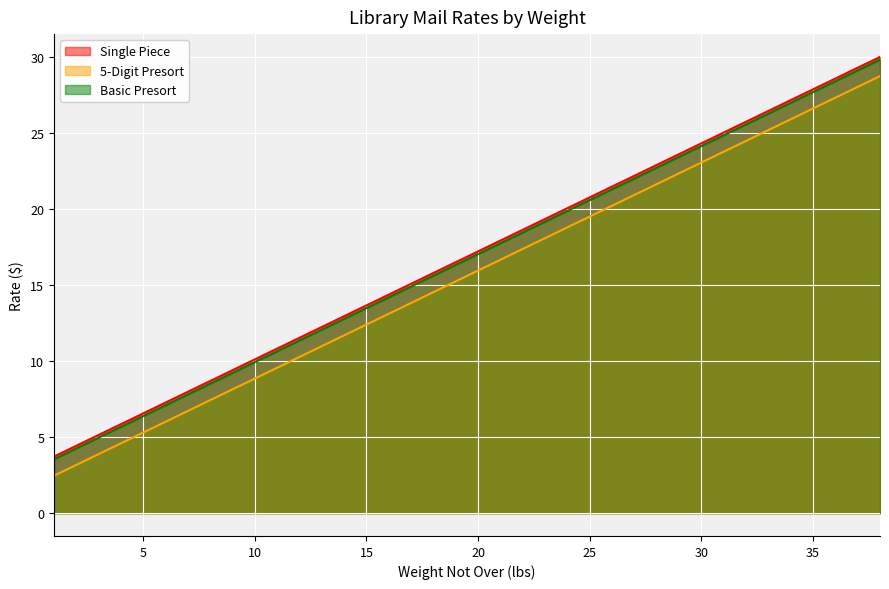

Reading left to right, what are all the values shown in this chart?

Single Piece: 3.7	4.4	5.1	5.8	6.6	7.3	8.0	8.7	9.4	10.1	10.8	11.5	12.2	12.9	13.7	14.4	15.1	15.8	16.5	17.2	17.9	18.6	19.3	20.1	20.8	21.5	22.2	22.9	23.6	24.3	25.0	25.7	26.4	27.1	27.9	28.6	29.3	30.0
5-Digit Presort: 2.5	3.2	3.9	4.6	5.3	6.0	6.7	7.4	8.1	8.8	9.6	10.3	11.0	11.7	12.4	13.1	13.8	14.5	15.2	15.9	16.7	17.4	18.1	18.8	19.5	20.2	20.9	21.6	22.3	23.1	23.8	24.5	25.2	25.9	26.6	27.3	28.0	28.7
Basic Presort: 3.5	4.2	5.0	5.7	6.4	7.1	7.8	8.5	9.2	9.9	10.6	11.3	12.1	12.8	13.5	14.2	14.9	15.6	16.3	17.0	17.7	18.4	19.2	19.9	20.6	21.3	22.0	22.7	23.4	24.1	24.8	25.6	26.3	27.0	27.7	28.4	29.1	29.8